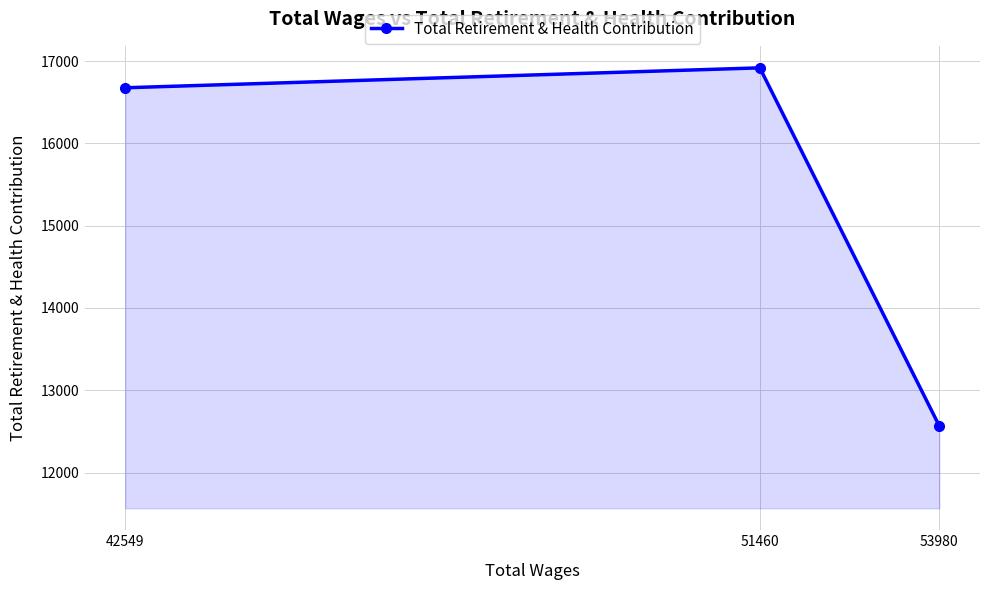

Reading left to right, transcribe all the data shown in this chart.

42549=16675	51460=16917	53980=12566